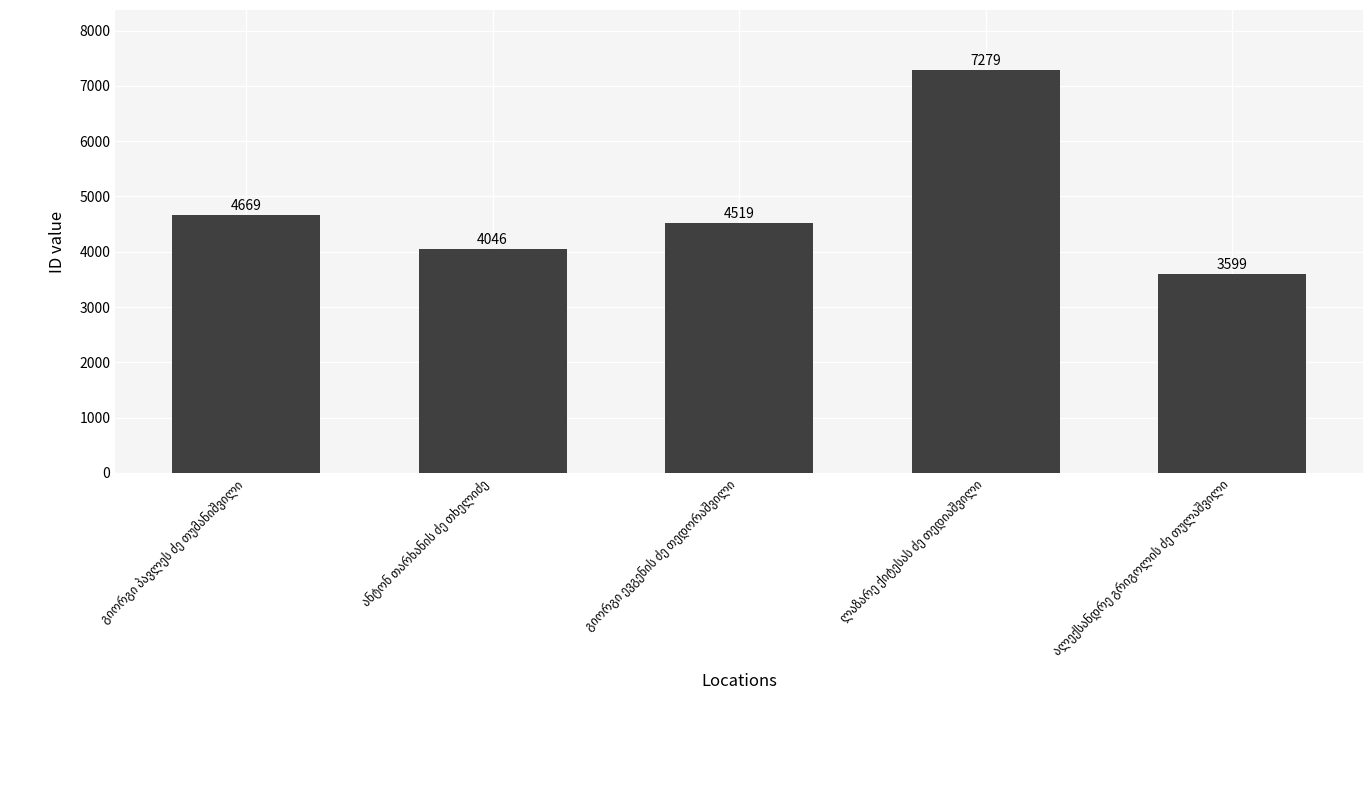

What is the minimum value shown in the chart?

3599